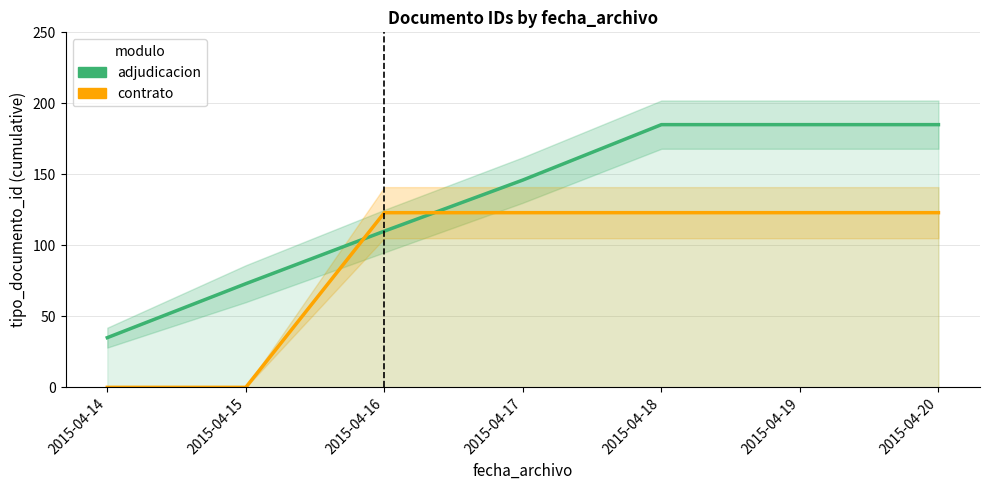

Rank the series by their average value, from highest to lowest.

adjudicacion, contrato